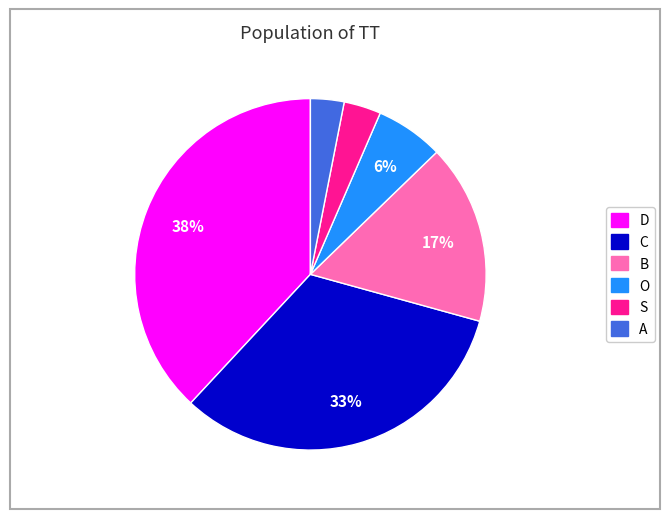

To the nearest percent, what is the average slice percentage?

17%